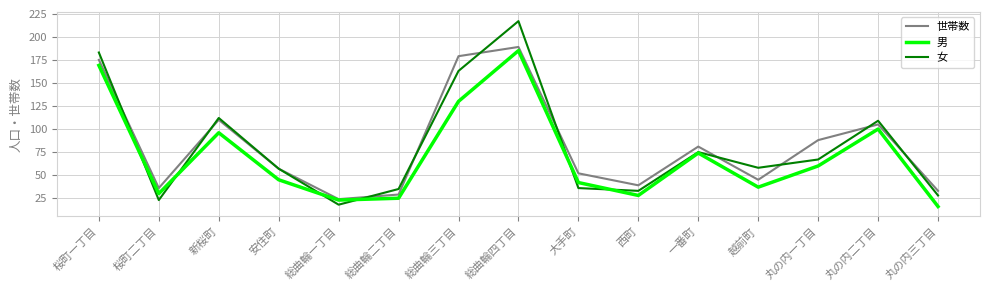

Does the chart have visible grid lines?

Yes